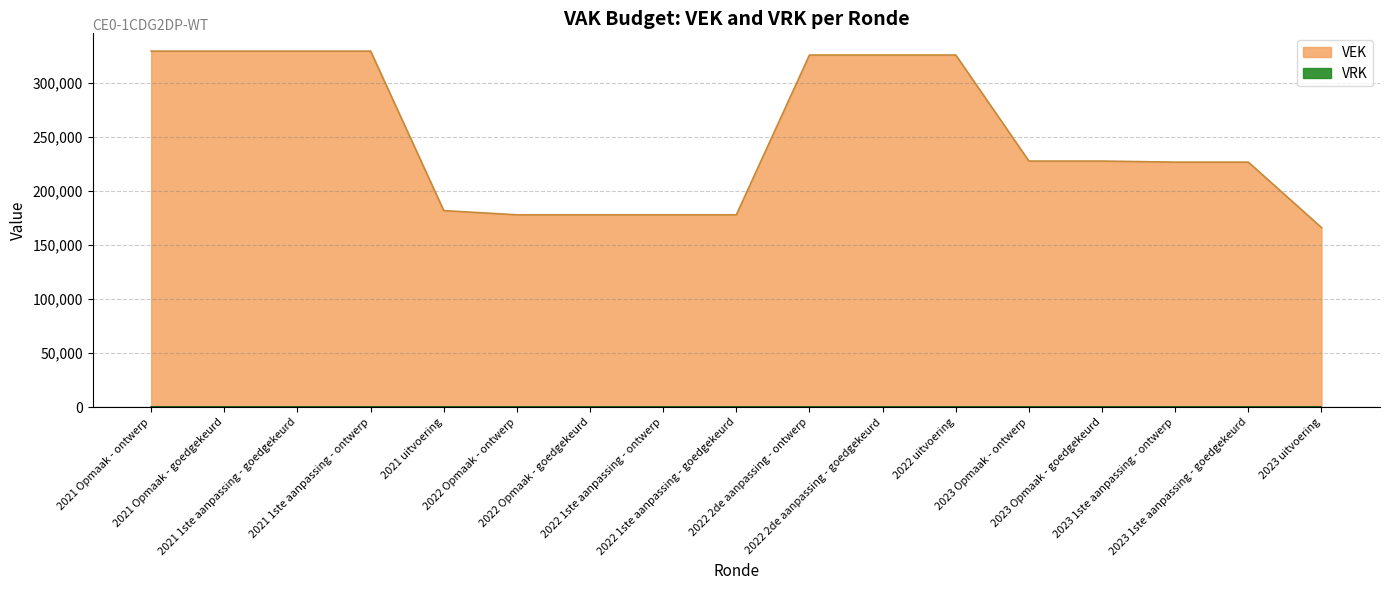

Which category has the lowest value across all series?

2023 uitvoering